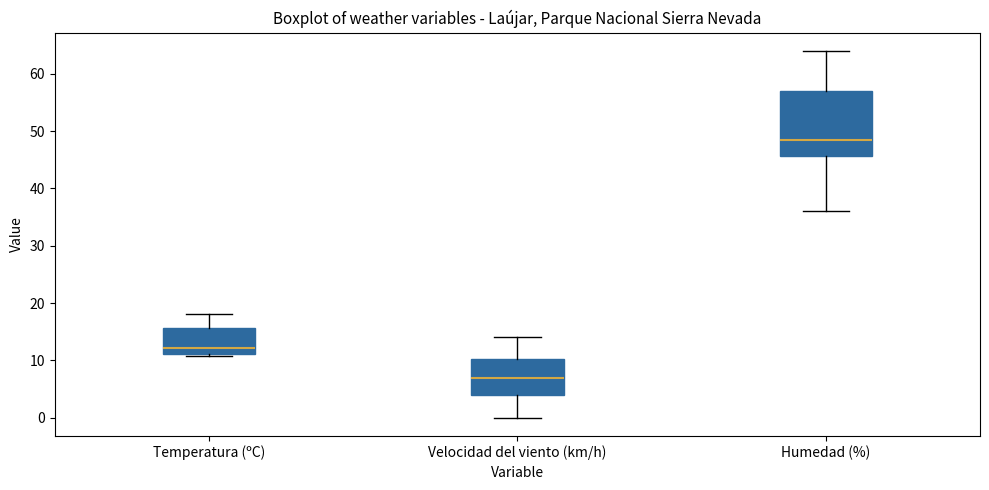

Reading left to right, transcribe this box plot: for each box, give where its median line is, the range the box spans, and where its two whiskers end, as read against the y-axis. The values are not printed on the chart, so give them approximately, as read against the axis.

Temperatura (ºC): median 12, box 11 to 16, whiskers 11 (just below the box's lower edge) to 18
Velocidad del viento (km/h): median 7, box 4 to 10, whiskers 0 to 14
Humedad (%): median 49, box 46 to 57, whiskers 36 to 64